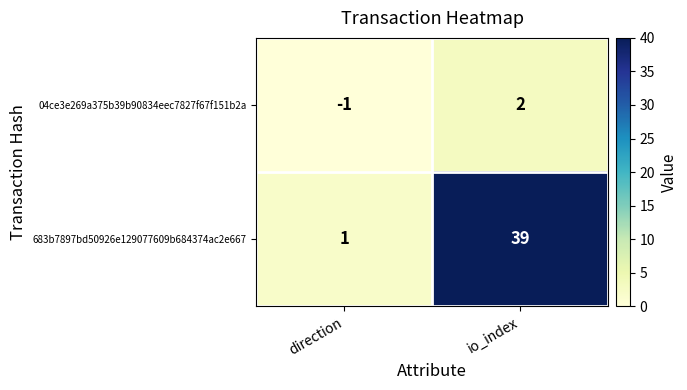

Which series has the largest total across all categories?

683b7897bd50926e129077609b684374ac2e667